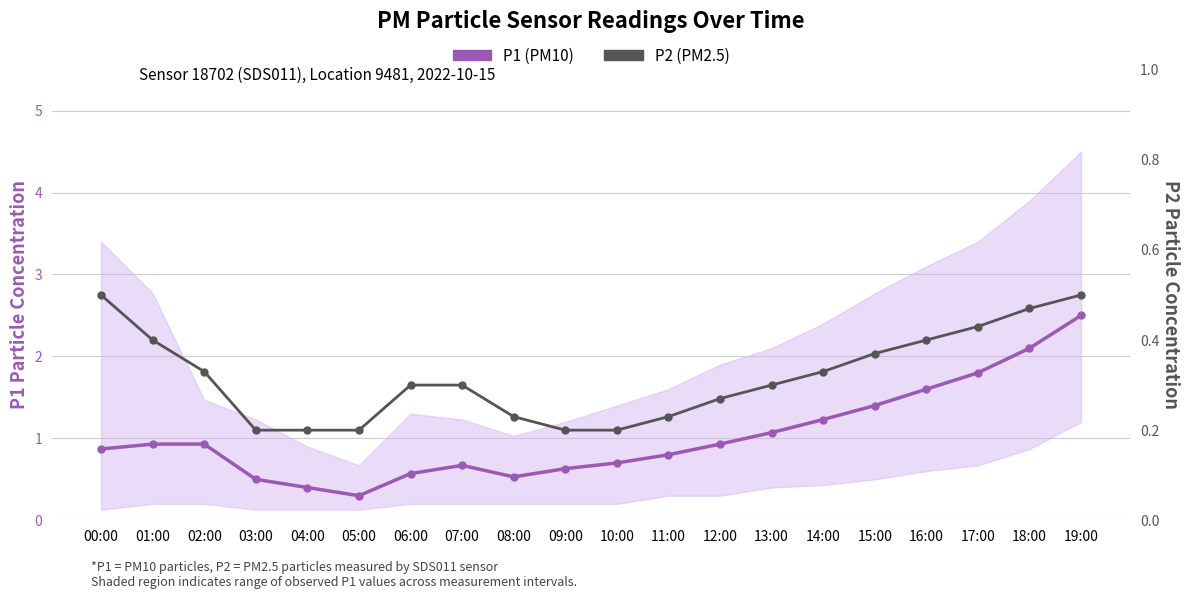

At 19:00, list the series in order from smallest to largest.

P2 (PM2.5), P1 (PM10)